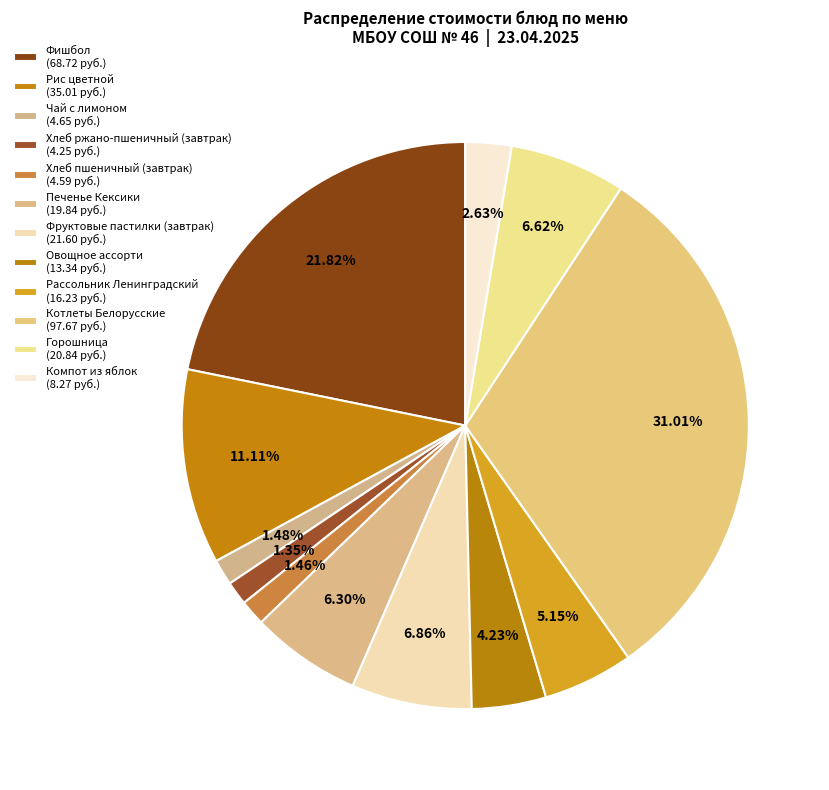

What is the smallest slice in the pie chart?

Хлеб ржано-пшеничный (завтрак)